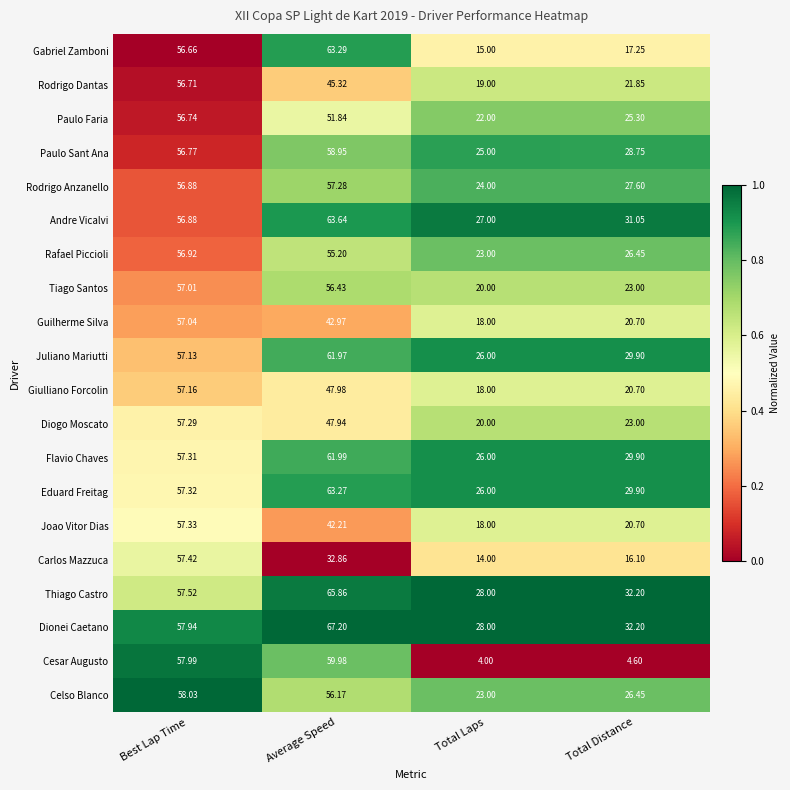

Which label corresponds to the smallest value in the chart?

Total Laps